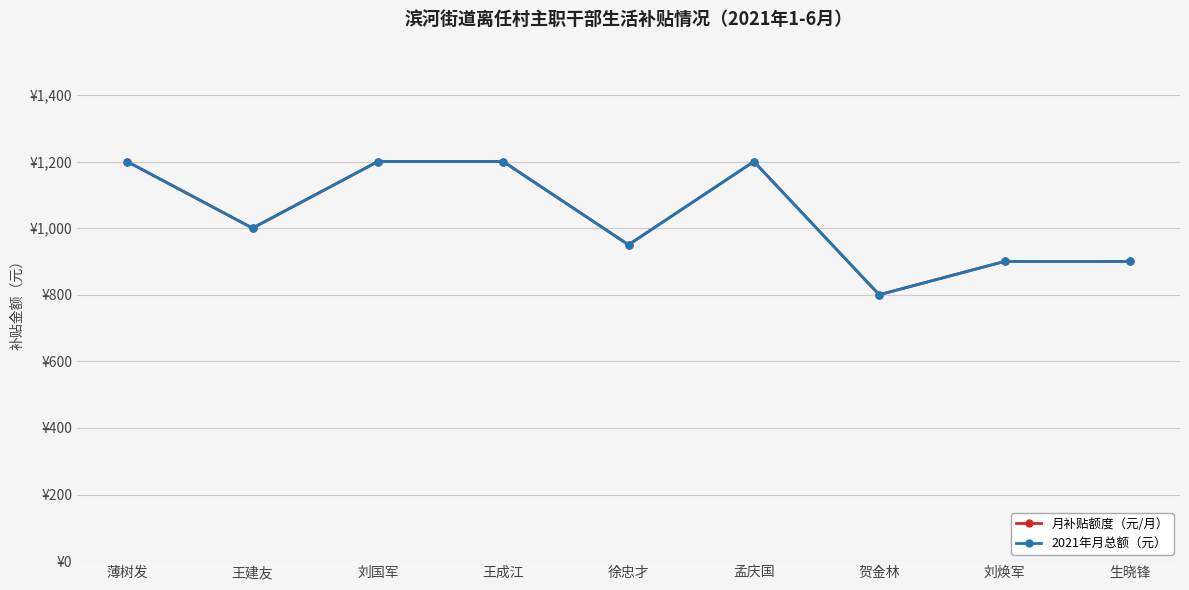

Reading right to left, what are all the values shown in this chart?

月补贴额度（元/月）: 生晓锋=900	刘焕军=900	贺金林=800	孟庆国=1200	徐忠才=950	王成江=1200	刘国军=1200	王建友=1000	薄树发=1200
2021年月总额（元）: 生晓锋=900	刘焕军=900	贺金林=800	孟庆国=1200	徐忠才=950	王成江=1200	刘国军=1200	王建友=1000	薄树发=1200